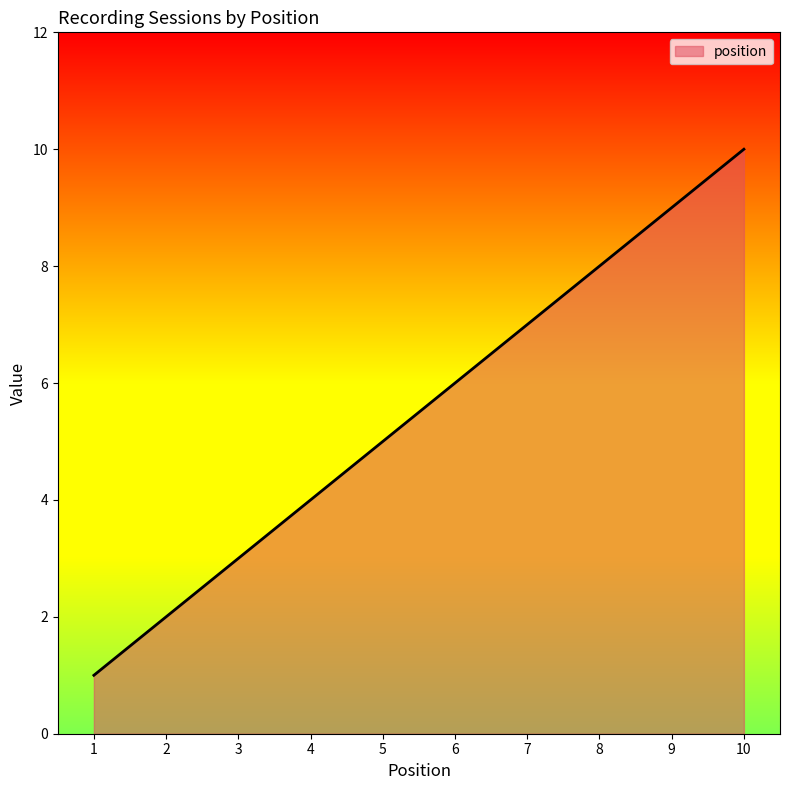

Is it true that the value at 1 is 2?

False